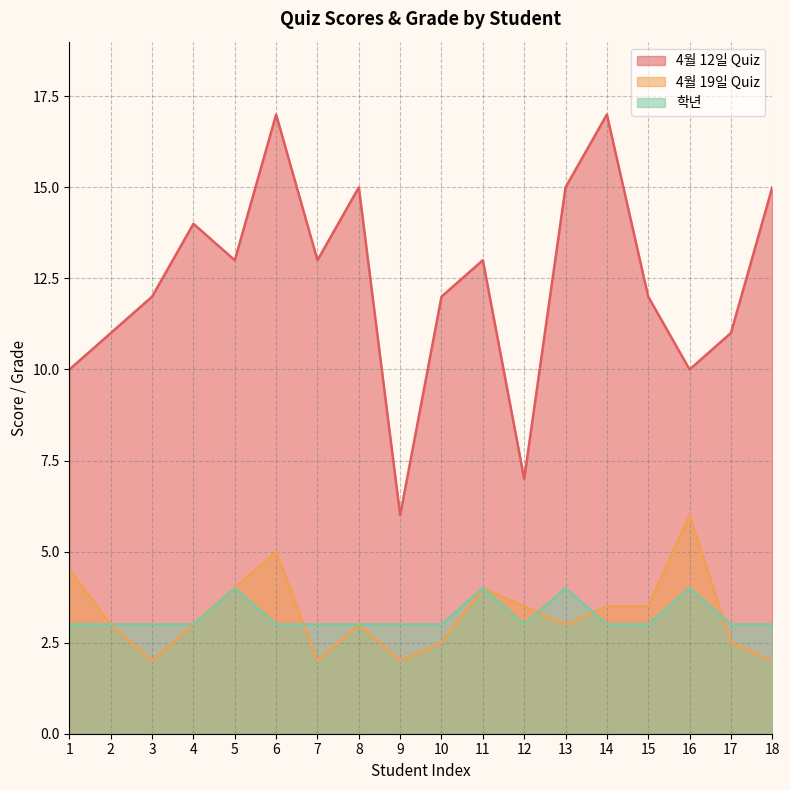

How many lines are shown in the chart?

3